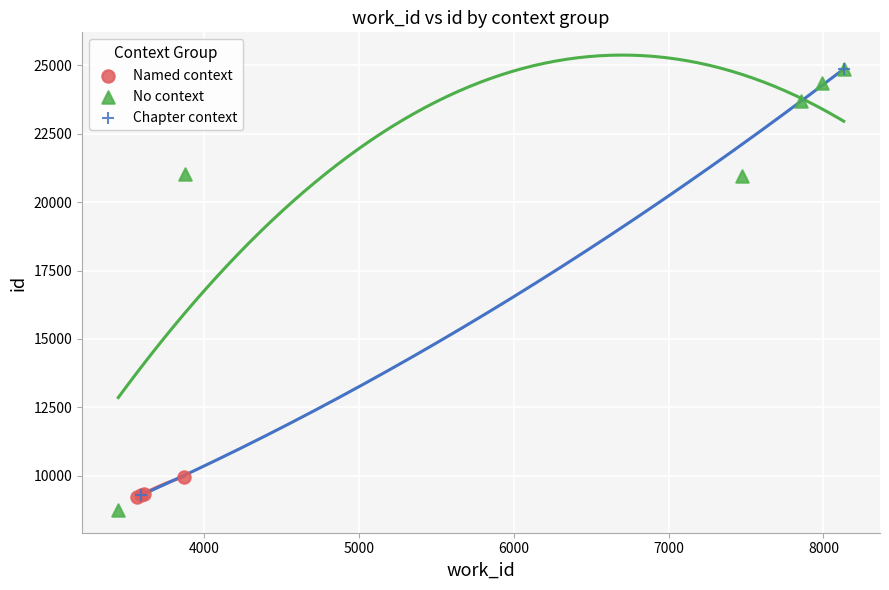

What are all the series names shown in the legend?

Named context, No context, Chapter context